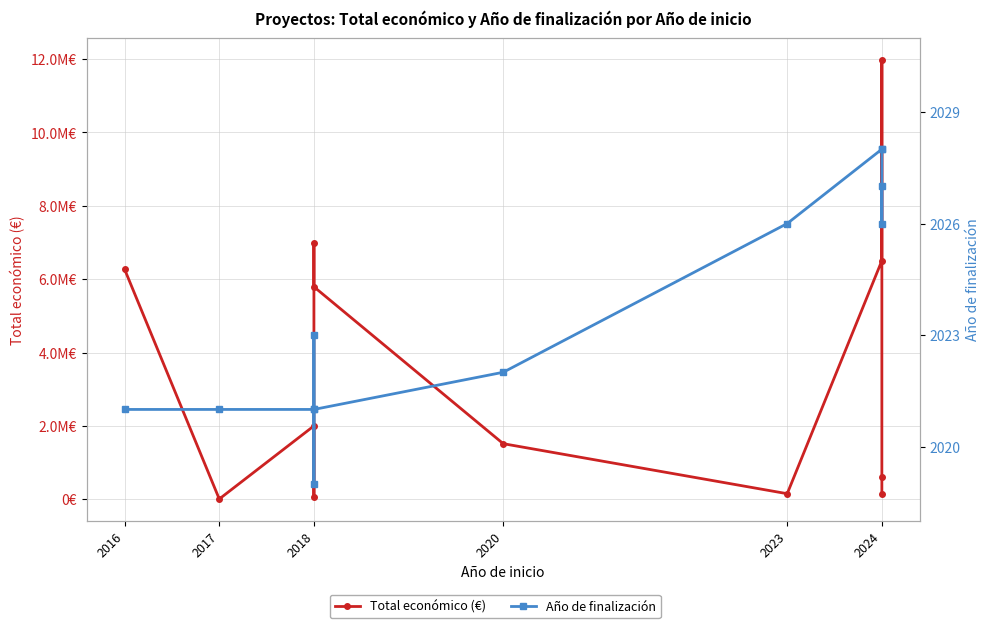

True or false: Total económico (€) and Año de finalización cross at least once.

False